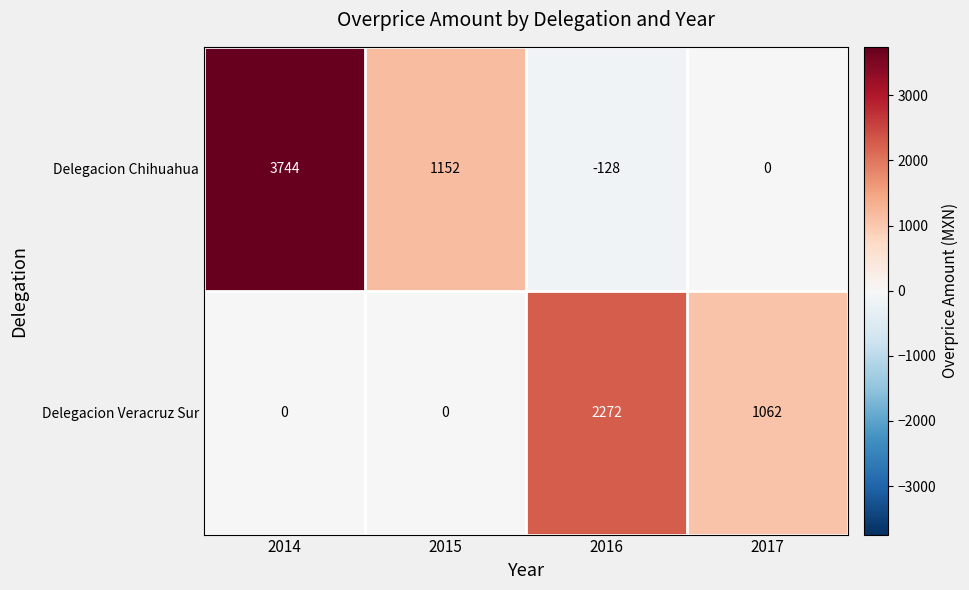

At how many categories does at least one series exceed 3253?

1